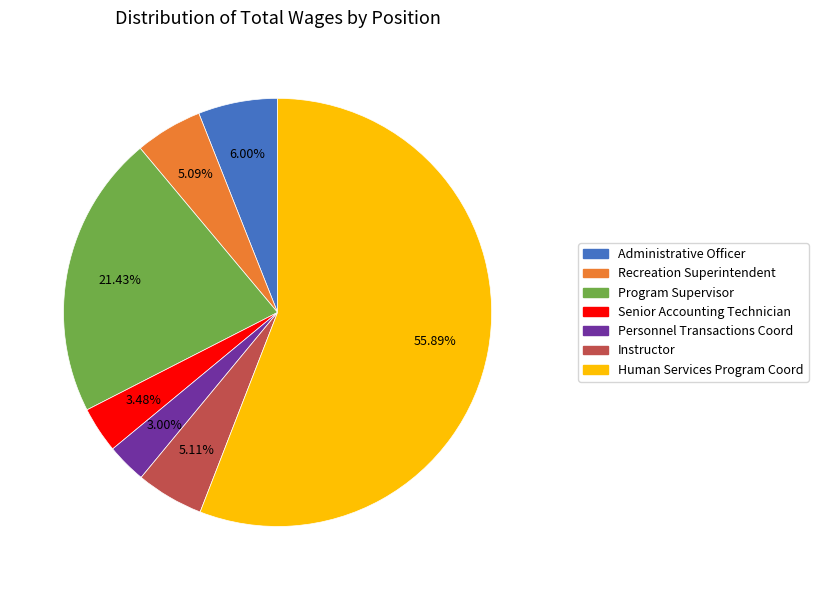

To the nearest percent, what is the difference between the largest and smallest slice percentages?

53%